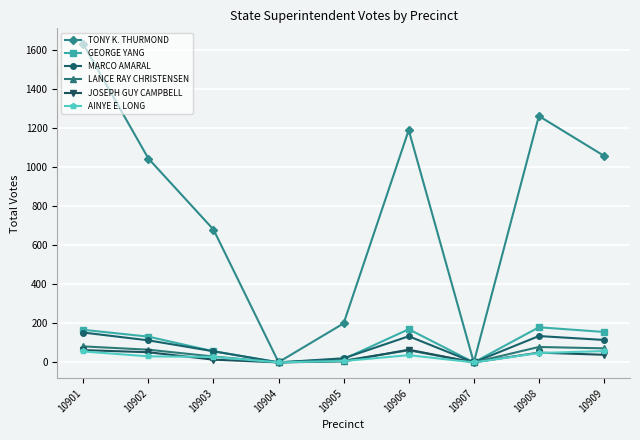

True or false: TONY K. THURMOND has more than 2 interior local peaks.

False